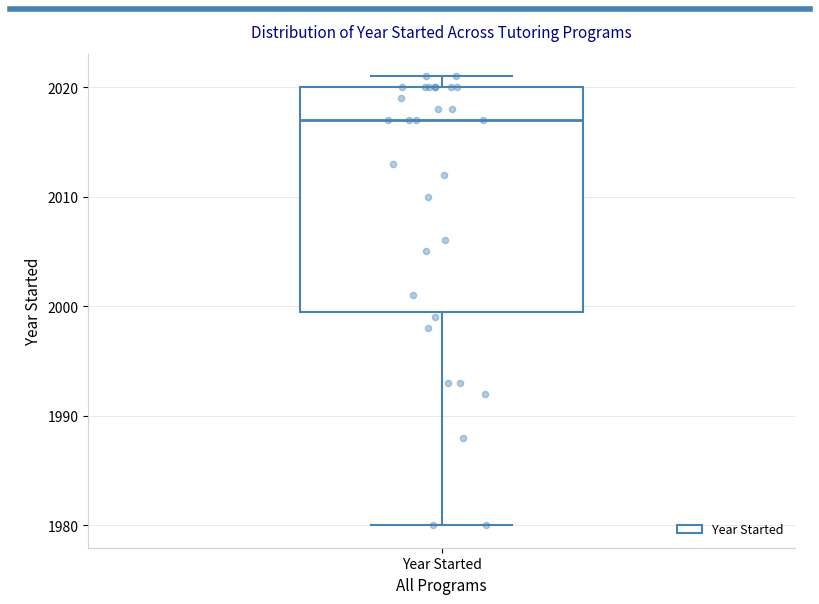

Where does the lower whisker of the box for Year Started end on the y-axis? The values are not printed on the chart, so give them approximately, as read against the axis.

1980